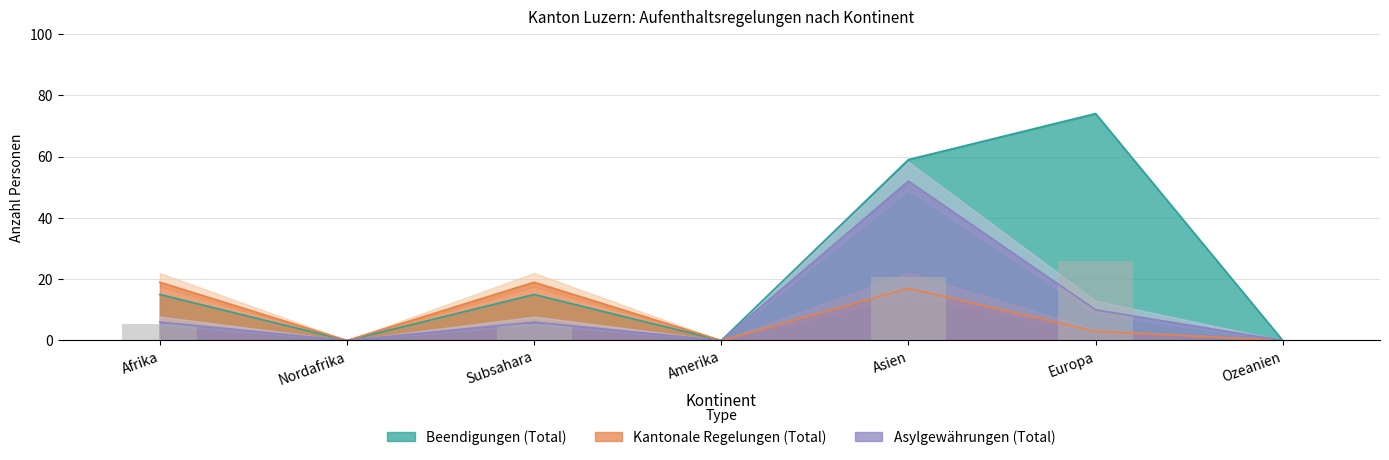

Which category has the lowest value in the Beendigungen (Total) series?

Nordafrika